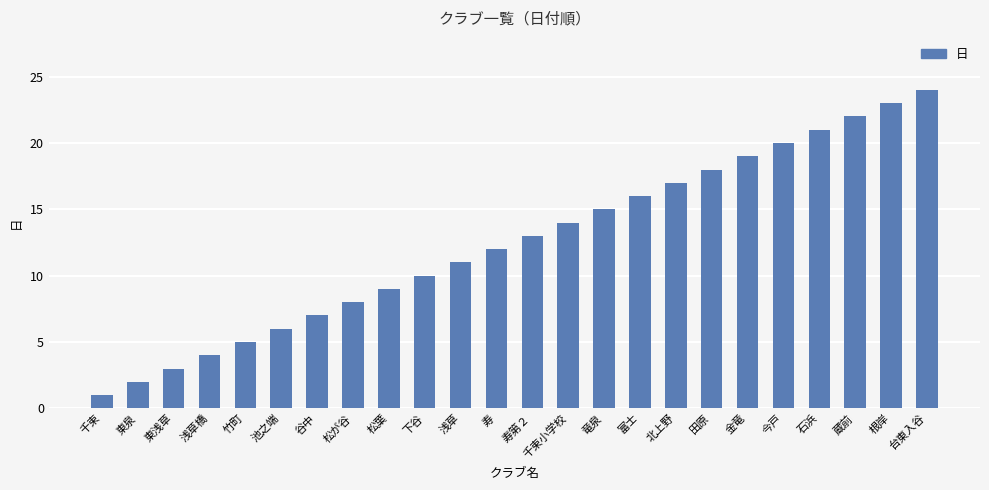

How many distinct data groups are displayed?

1